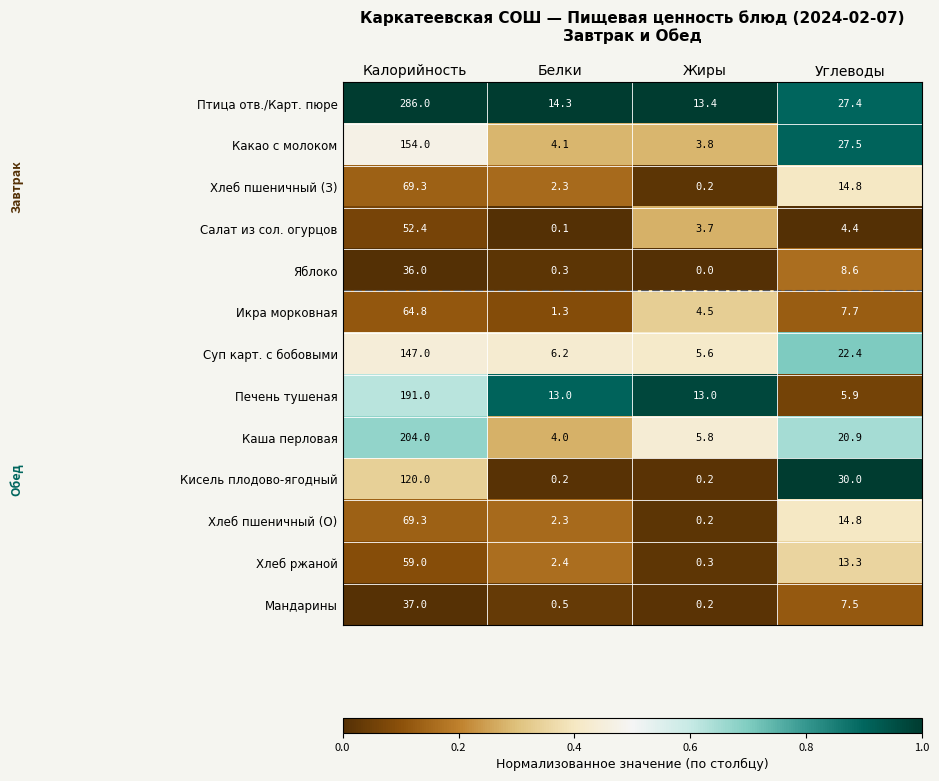

At how many categories does at least one series exceed 14?

3